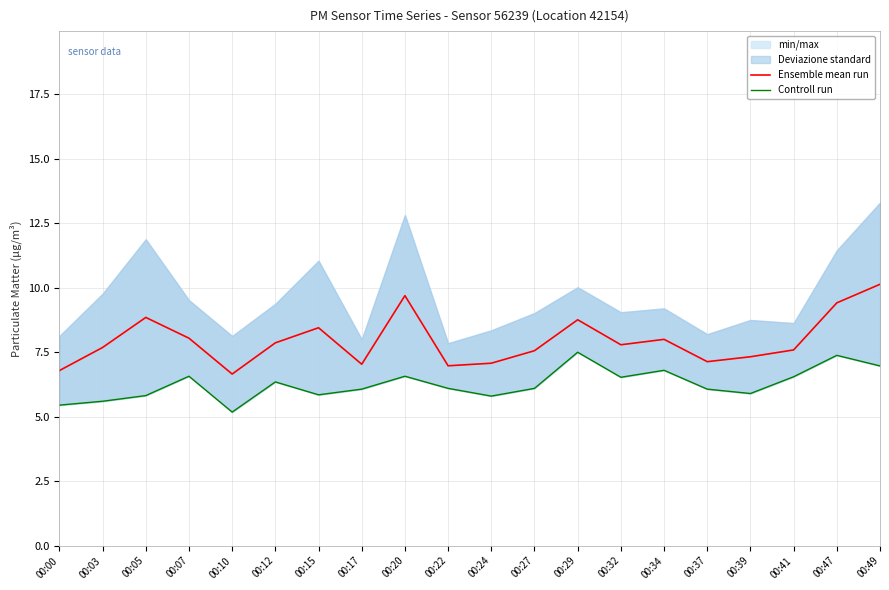

What is the minimum value for Ensemble mean run?

6.7